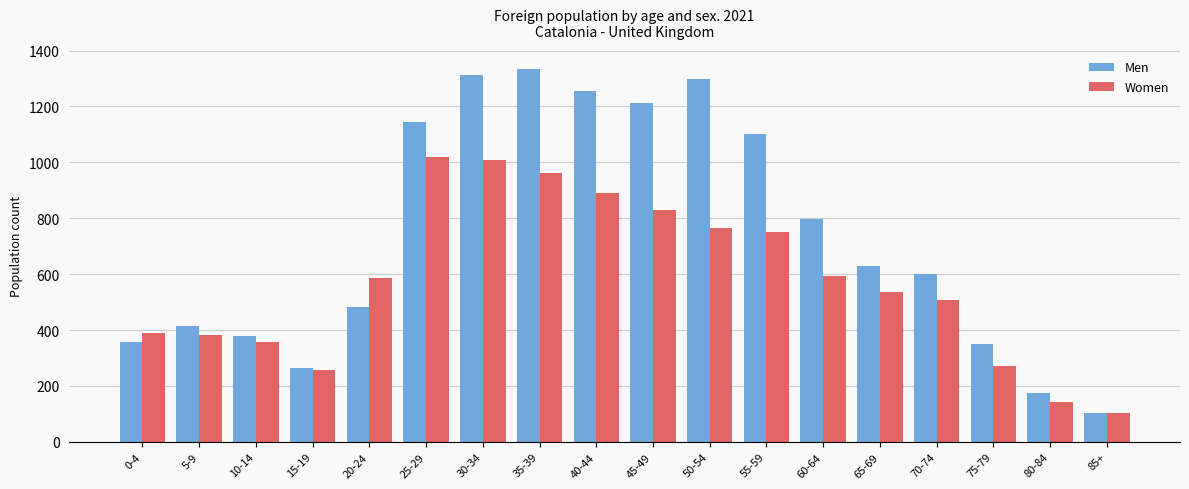

The Men series shows 798 at 60-64. True or false?

True